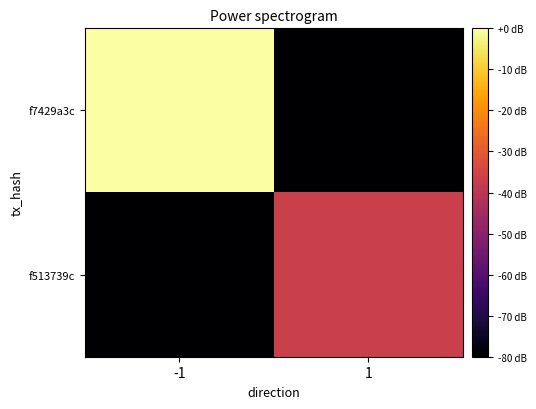

Reading left to right, transcribe all the data shown in this chart.

f7429a3c: -1=0.0	1=-80.0
f513739c: -1=-80.0	1=-36.7